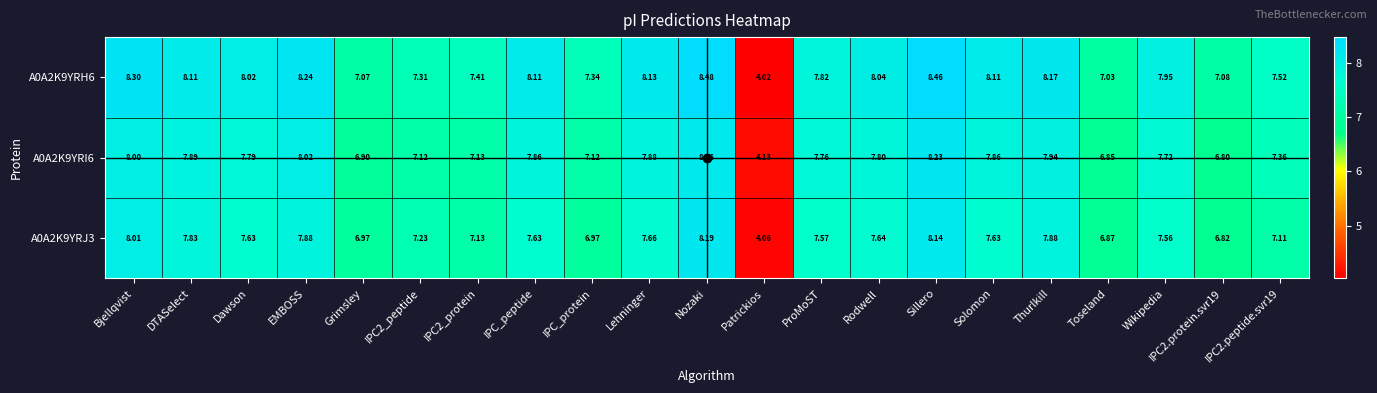

Which category has the highest value across all series?

Nozaki